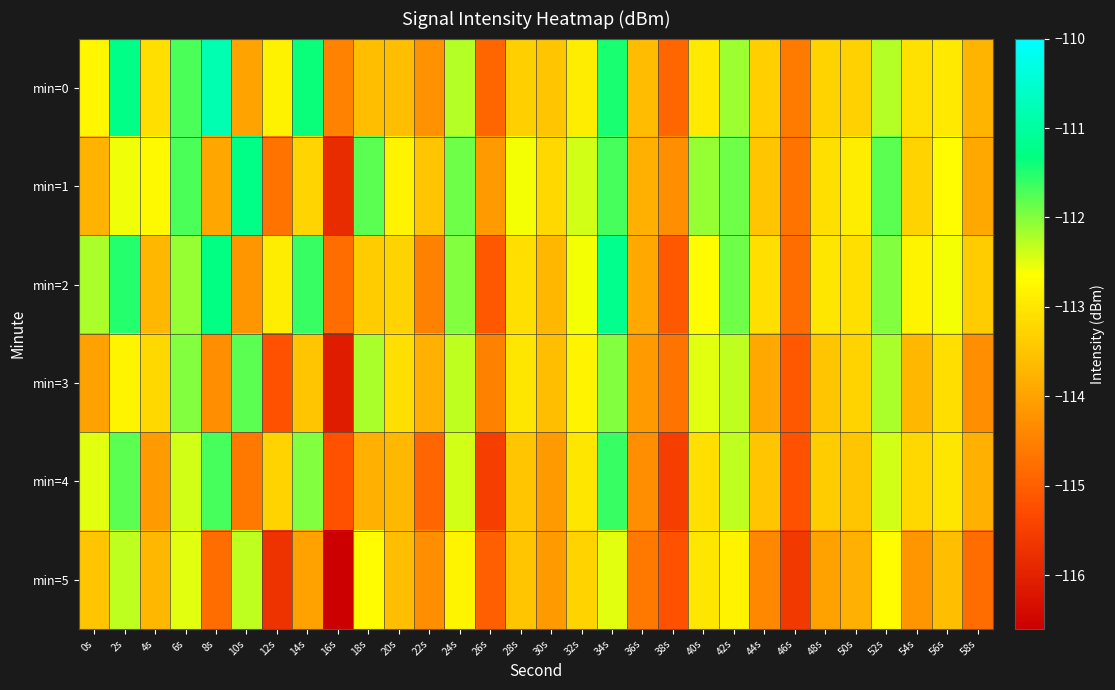

Rank the series at 10s from lowest to highest value.

min=4, min=2, min=0, min=5, min=3, min=1